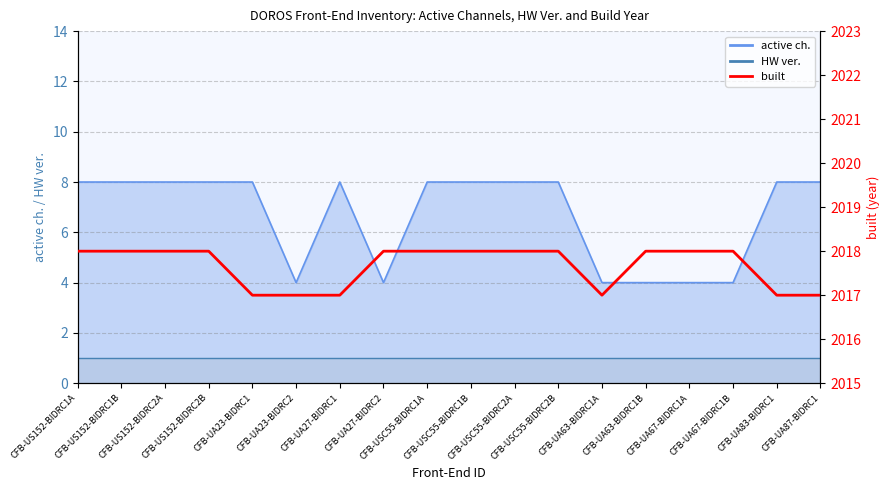

Reading right to left, list all the values displayed in this chart.

2017	2017	2018	2018	2018	2017	2018	2018	2018	2018	2018	2017	2017	2017	2018	2018	2018	2018